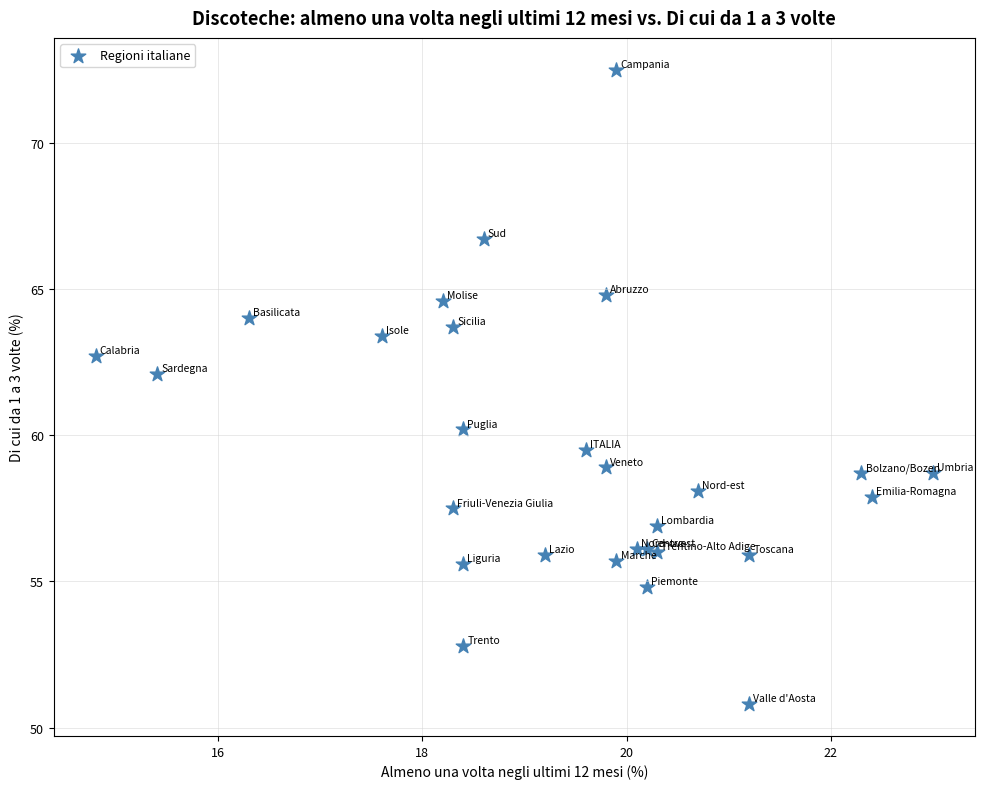

What is the range of Y values (max minus min)?

21.7